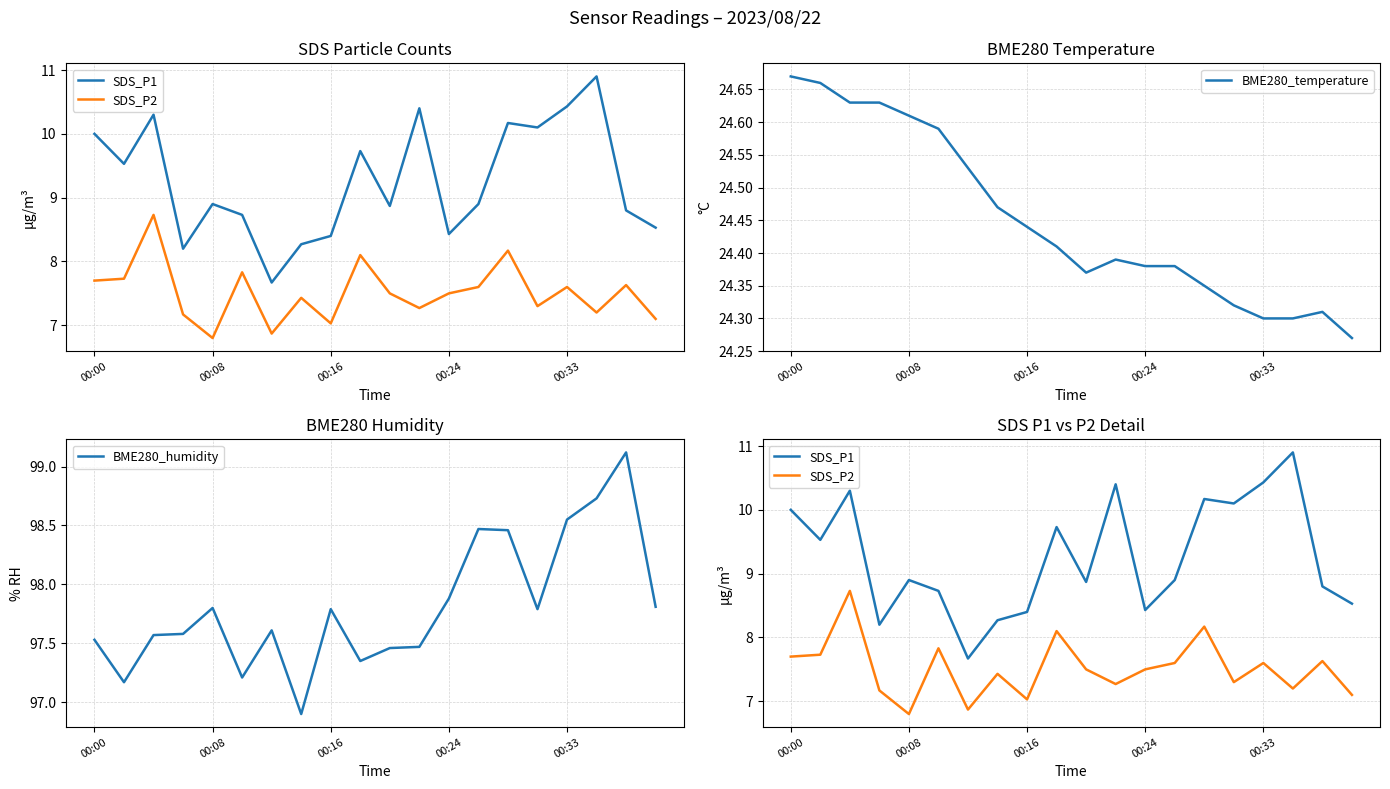

The value of BME280_temperature at 00:33 is 16.7. True or false?

False